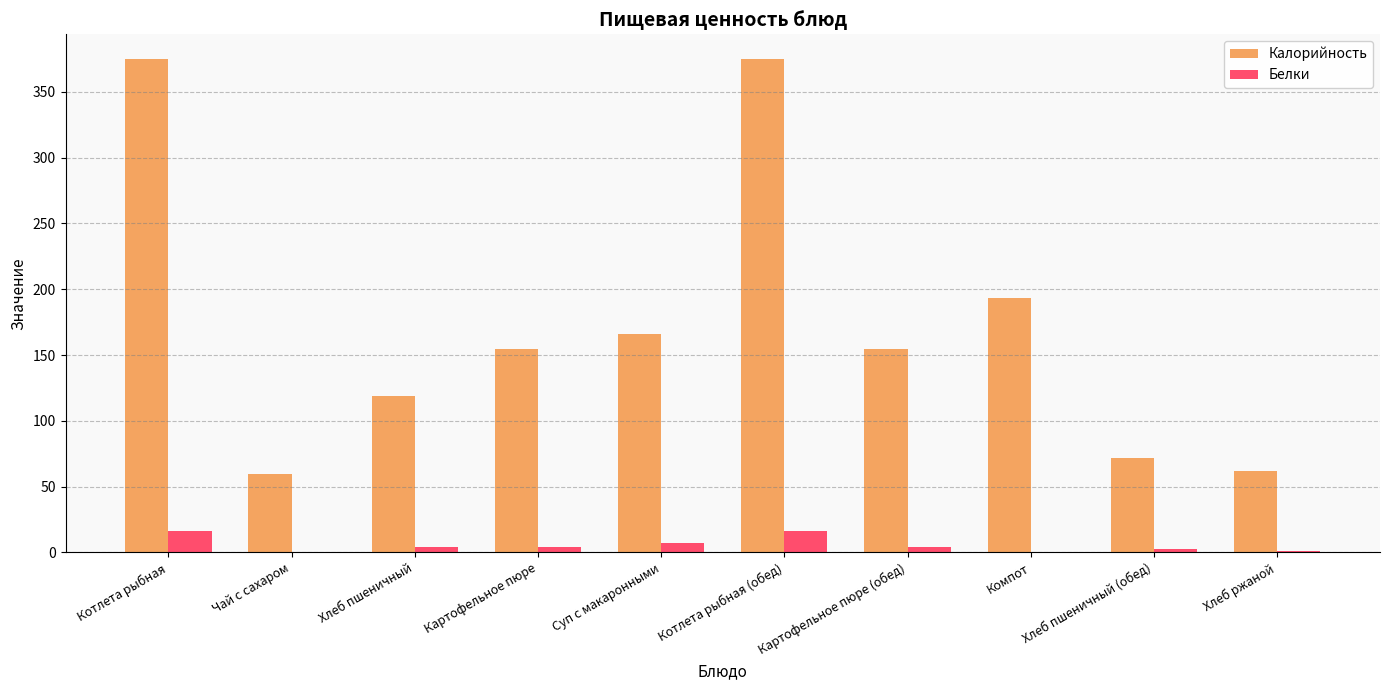

Count the number of categories in the chart.

10